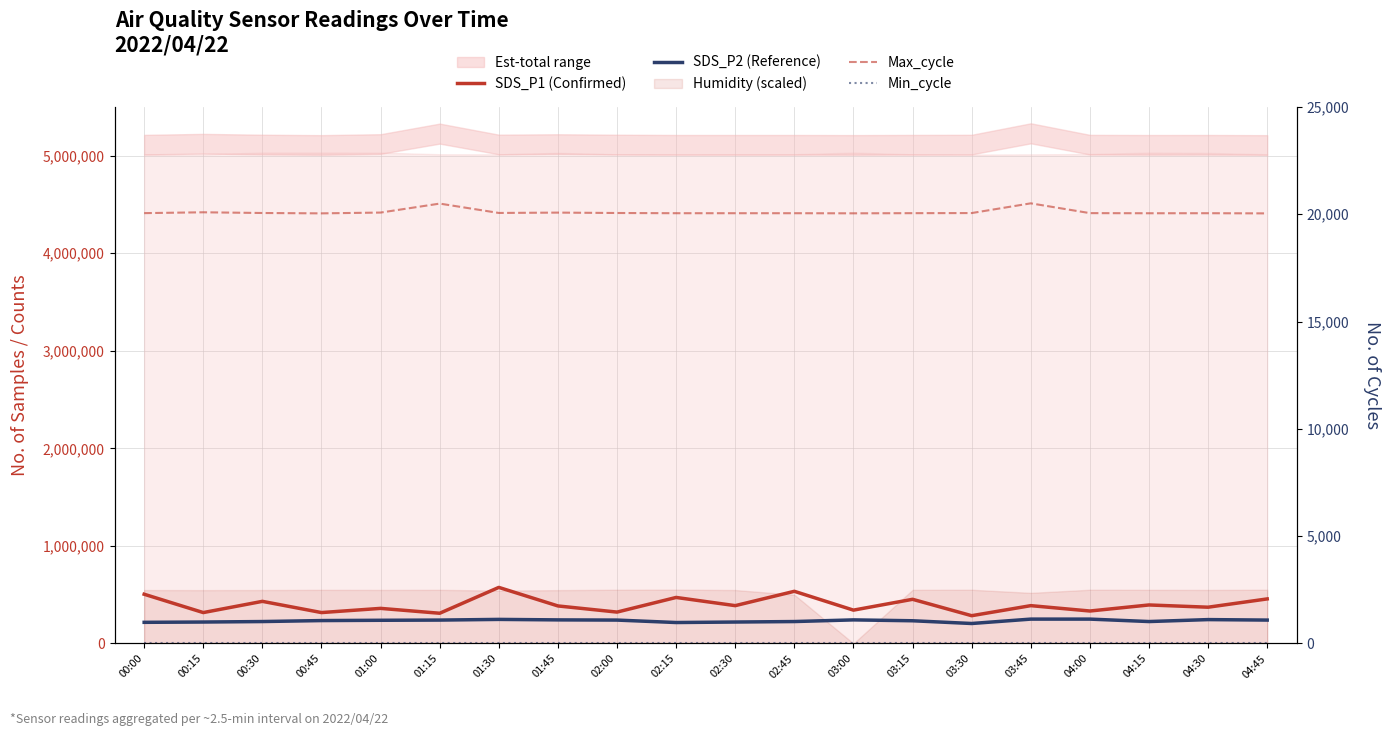

At which category is the sum across all series the highest?

01:30